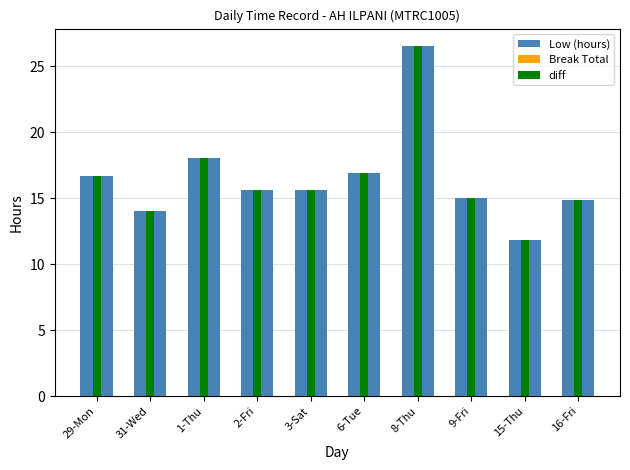

What is the total value across all series at 15-Thu?

23.6